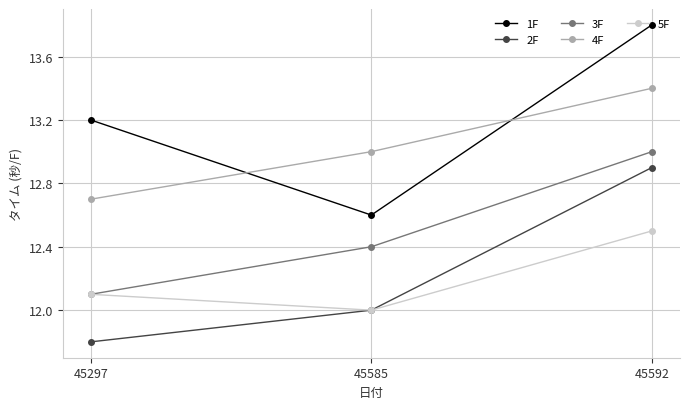

What is the value of the 5F point at the 3rd from the left?

12.5